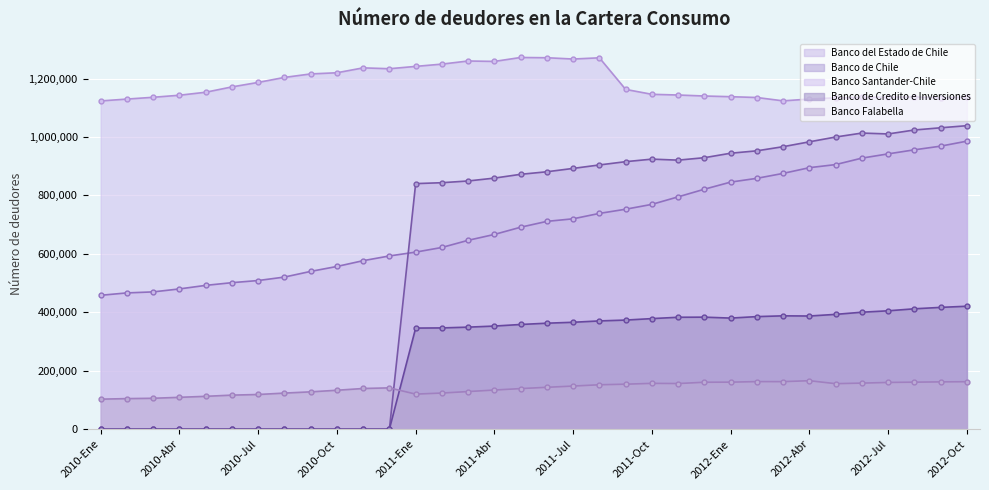

What are all the series names shown in the legend?

Banco del Estado de Chile, Banco de Chile, Banco Santander-Chile, Banco de Credito e Inversiones, Banco Falabella